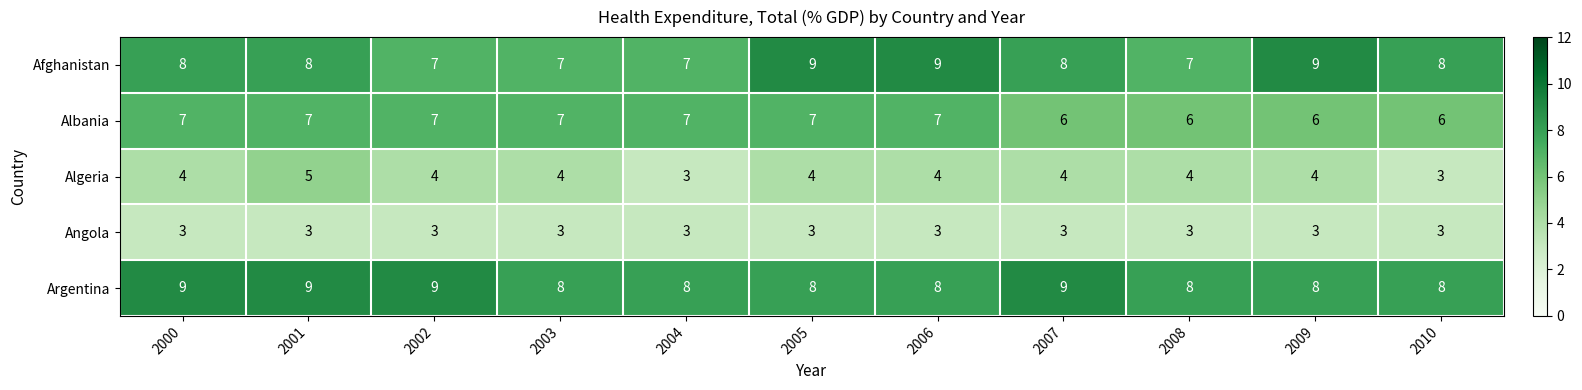

How many series are shown in this chart?

5